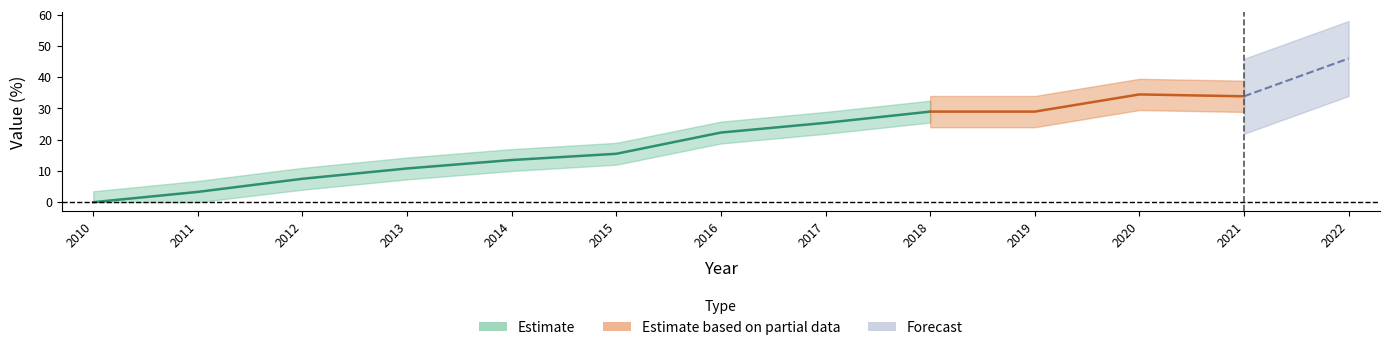

How many interior local valleys (lower than both neighbors) does the data have?

1